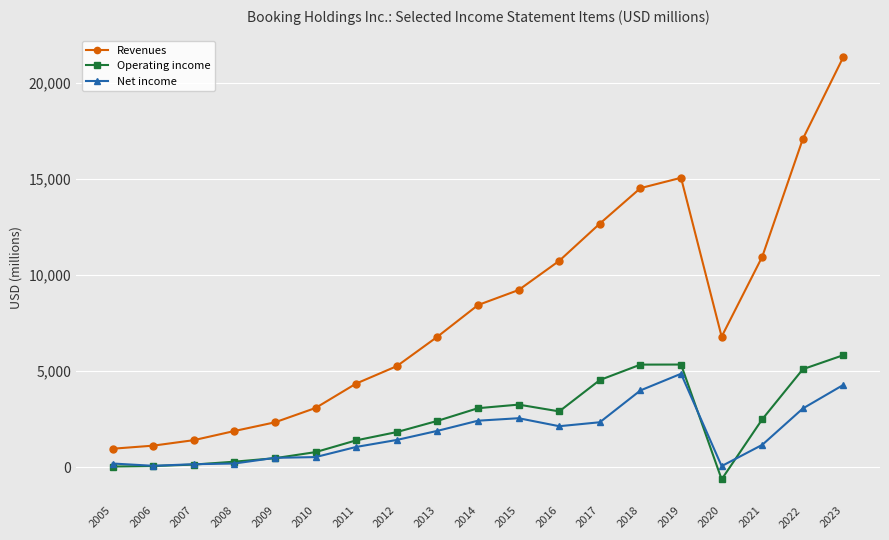

List the series in order of their peak value, lowest first.

Net income, Operating income, Revenues